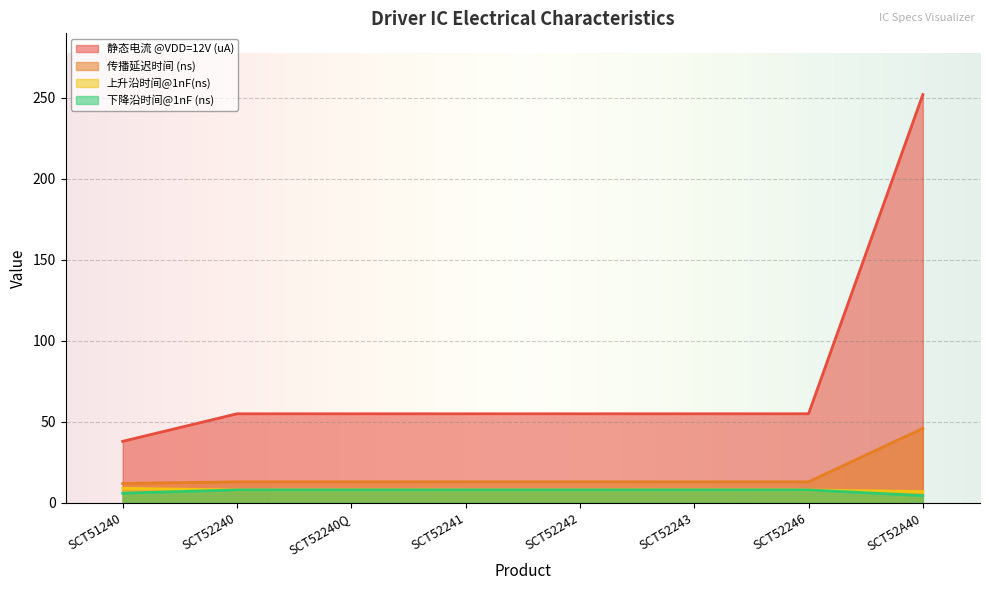

What is the total value across all series at SCT52240?

84.0